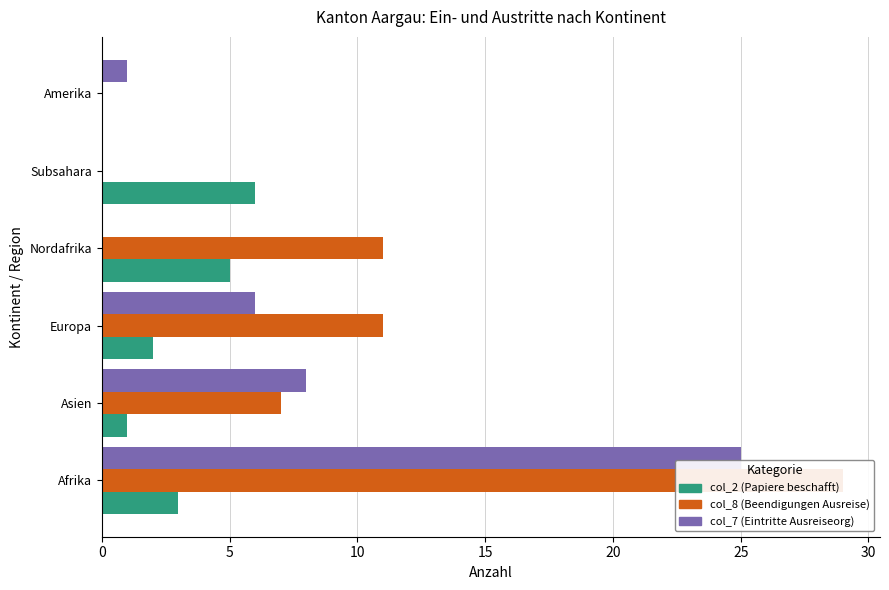

The value of col_7 (Eintritte Ausreiseorg) at Europa is 10. True or false?

False